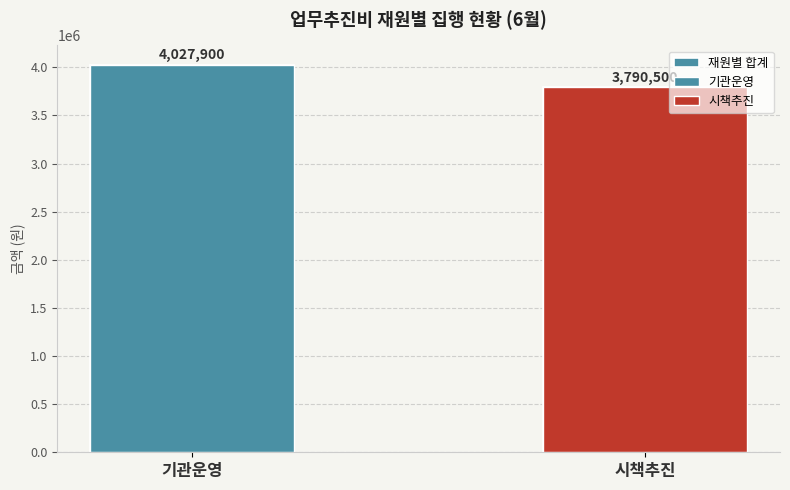

What is the greatest value displayed?

4027900